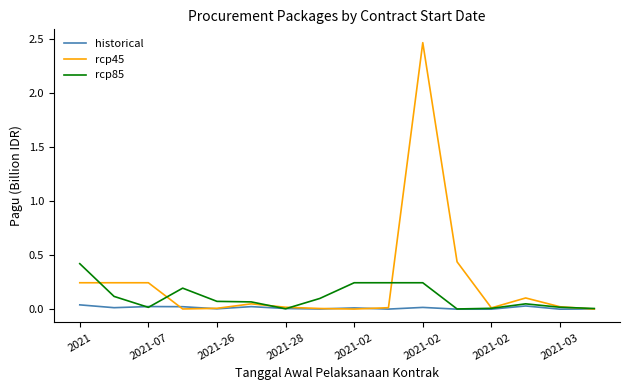

Which series has the largest total across all categories?

rcp45